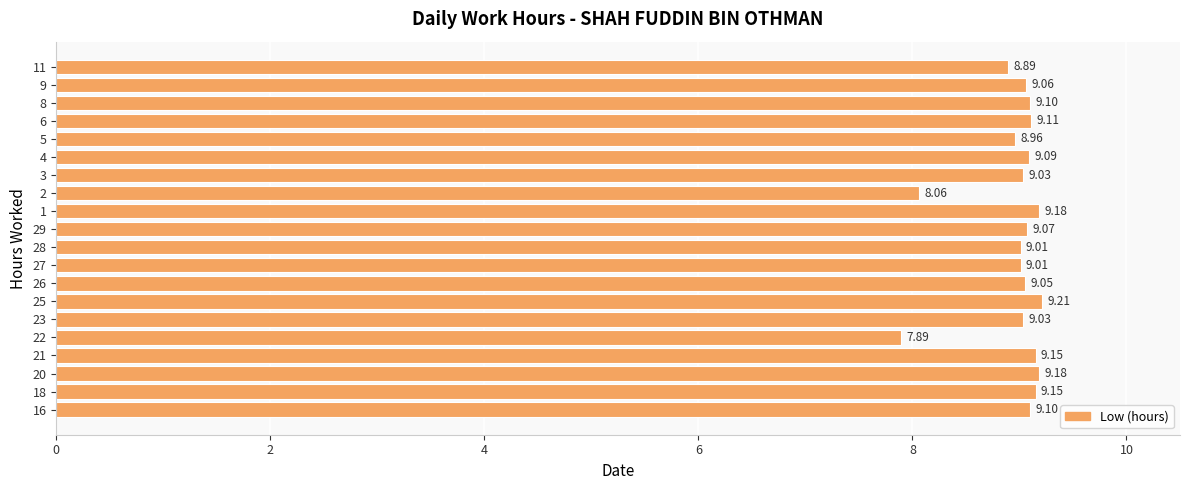

Approximately how many times larger is the value at 22 compared to 11?

0.9